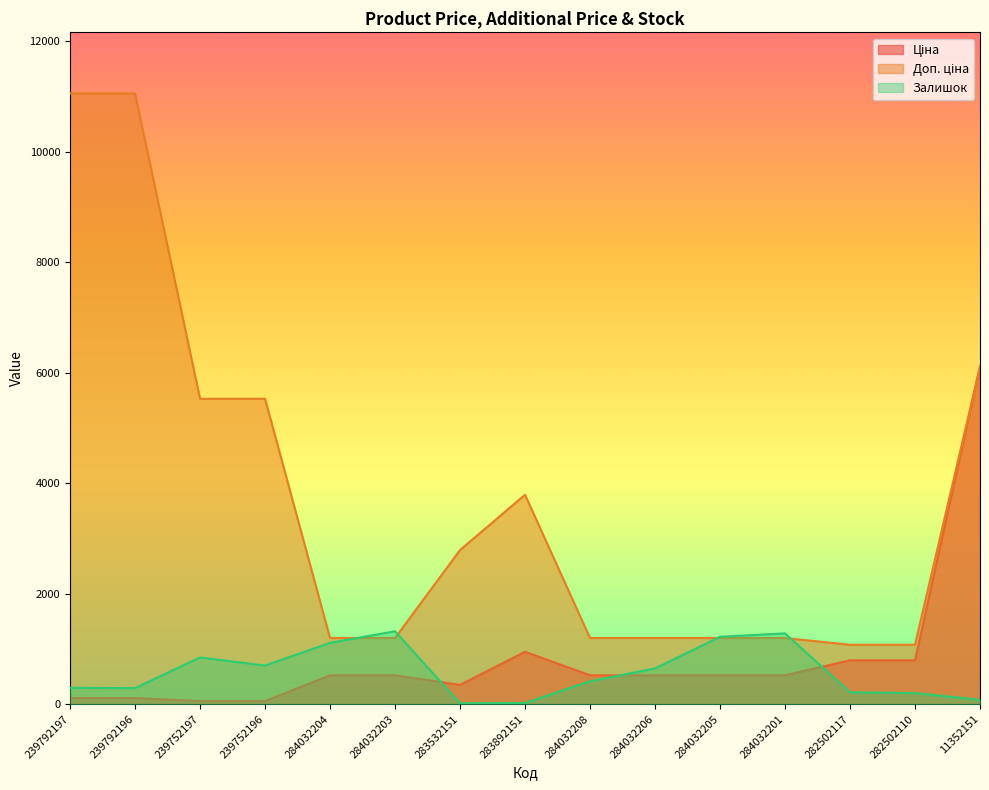

Which series has the largest range (max minus min)?

Доп. ціна